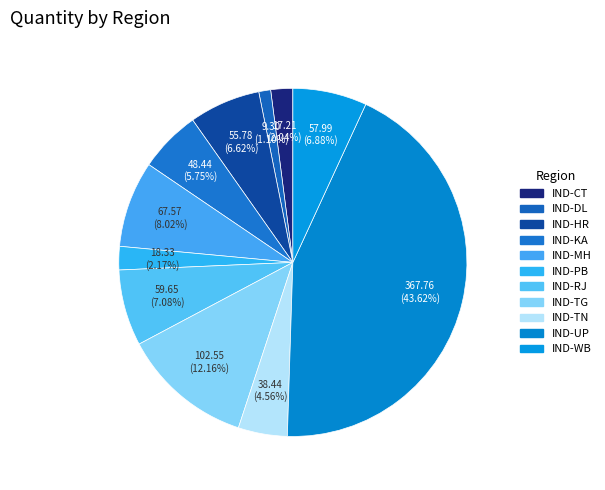

Is IND-KA the majority of the pie?

No